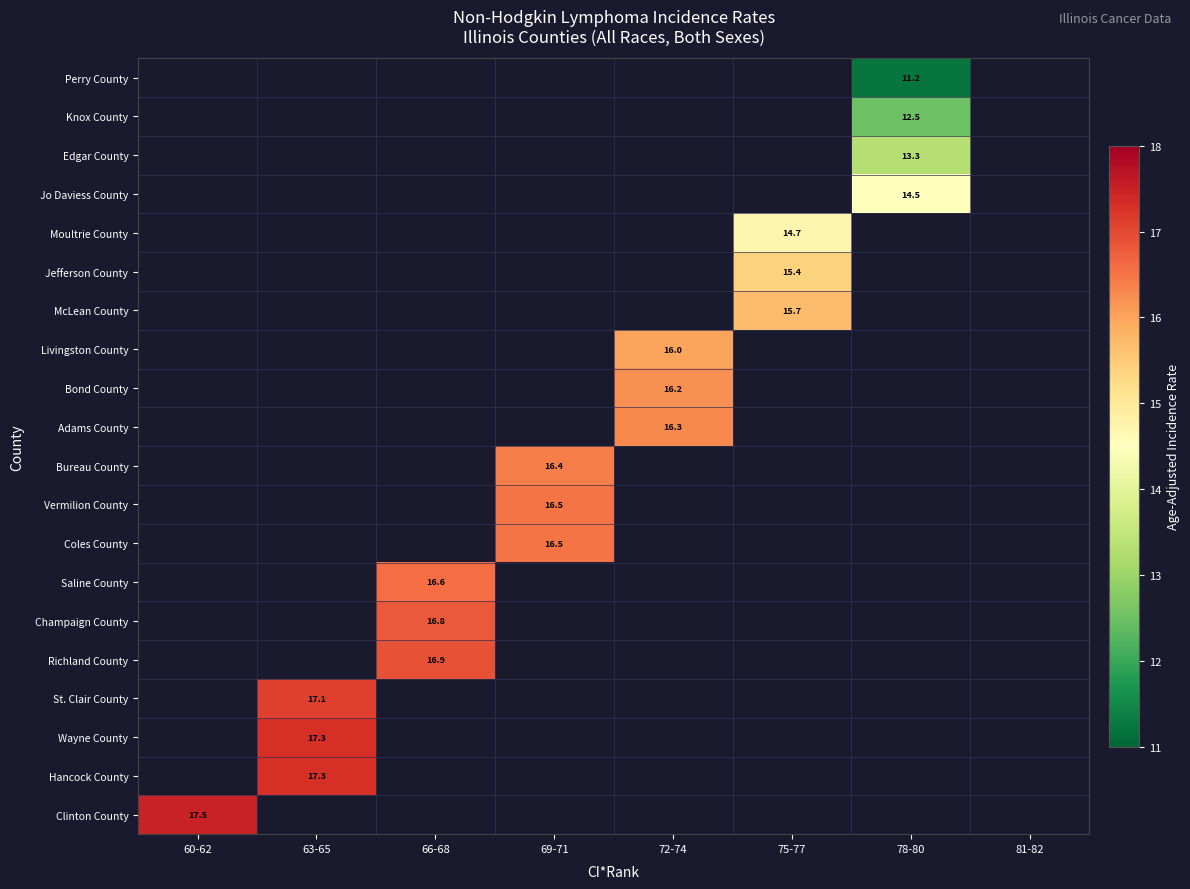

At which category does the chart reach its peak across all series?

60-62